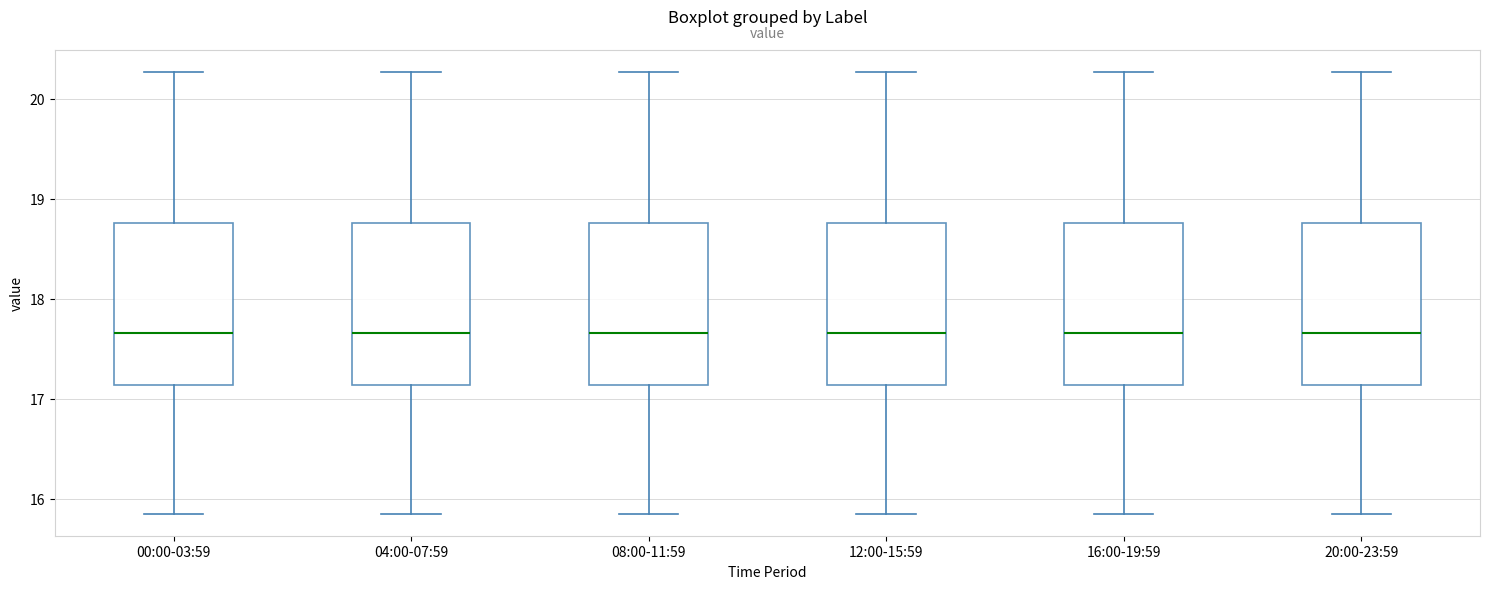

Where does the lower whisker of the box for 08:00-11:59 end on the y-axis? The values are not printed on the chart, so give them approximately, as read against the axis.

15.9